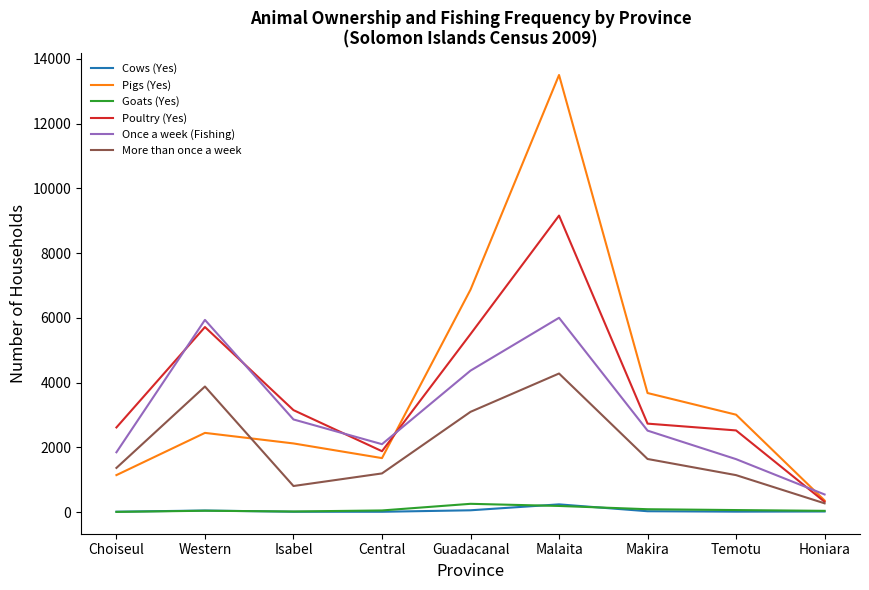

The Pigs (Yes) series shows 3962 at Western. True or false?

False